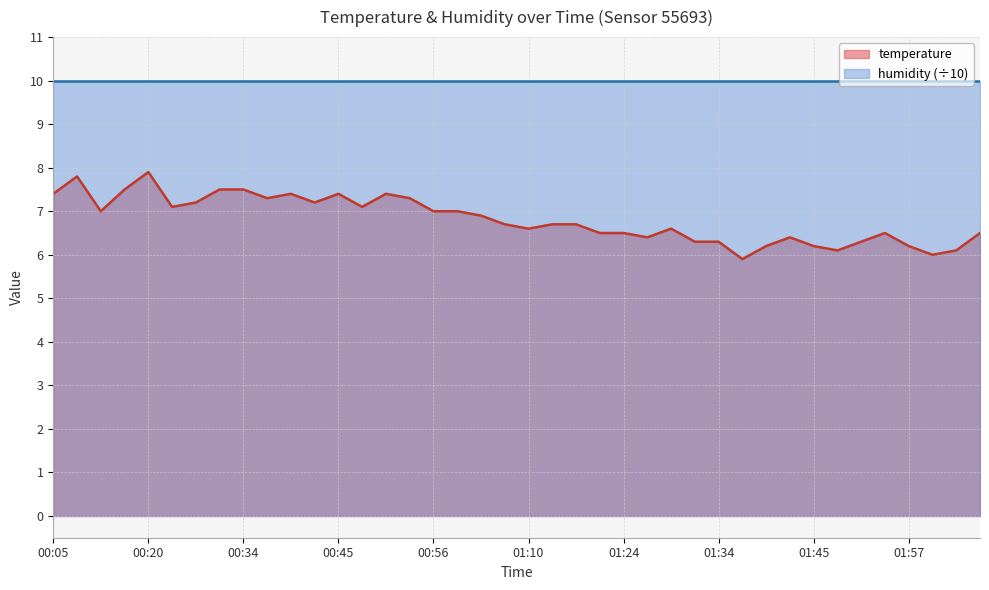

How many series are shown in this chart?

2